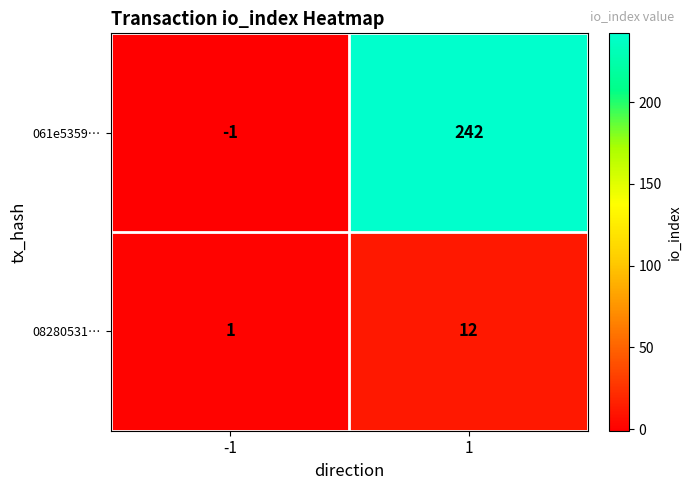

At which category does the chart reach its peak across all series?

1